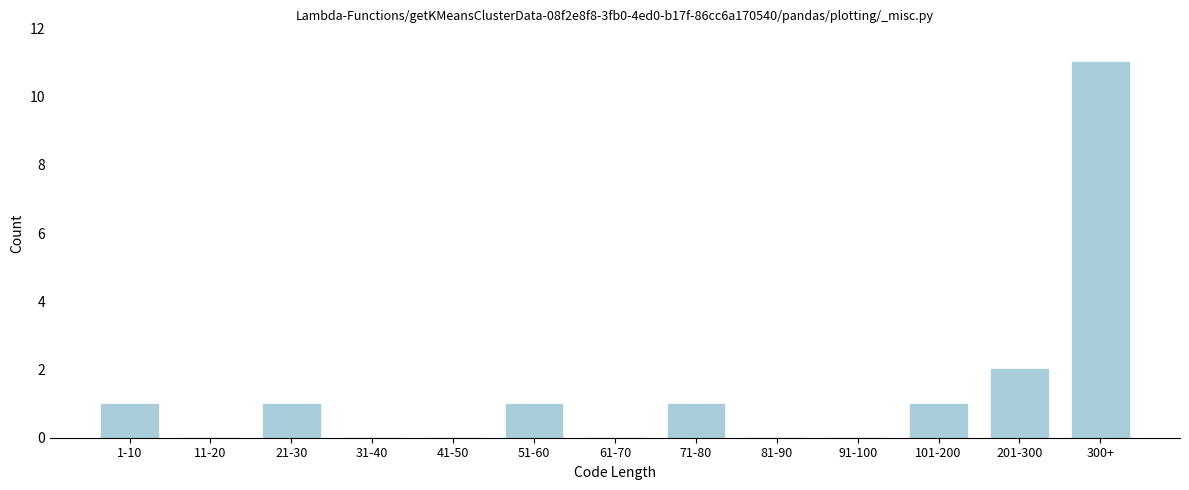

Reading left to right, what are all the values shown in this chart?

1-10=1	11-20=0	21-30=1	31-40=0	41-50=0	51-60=1	61-70=0	71-80=1	81-90=0	91-100=0	101-200=1	201-300=2	300+=11